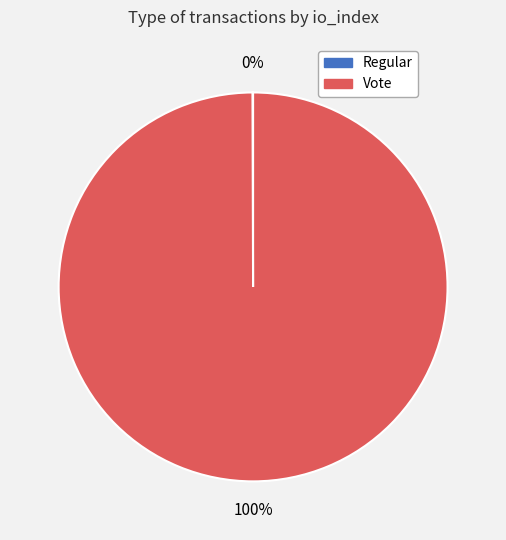

Is there any slice that represents more than half of the pie?

Yes